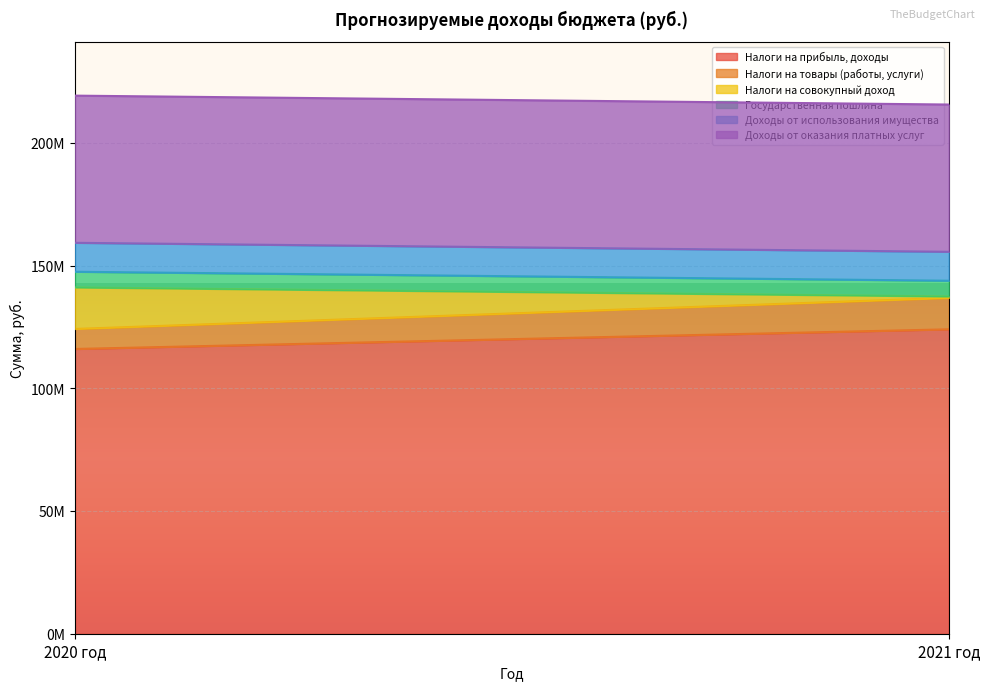

What is the average value of the Налоги на совокупный доход series?

8754500